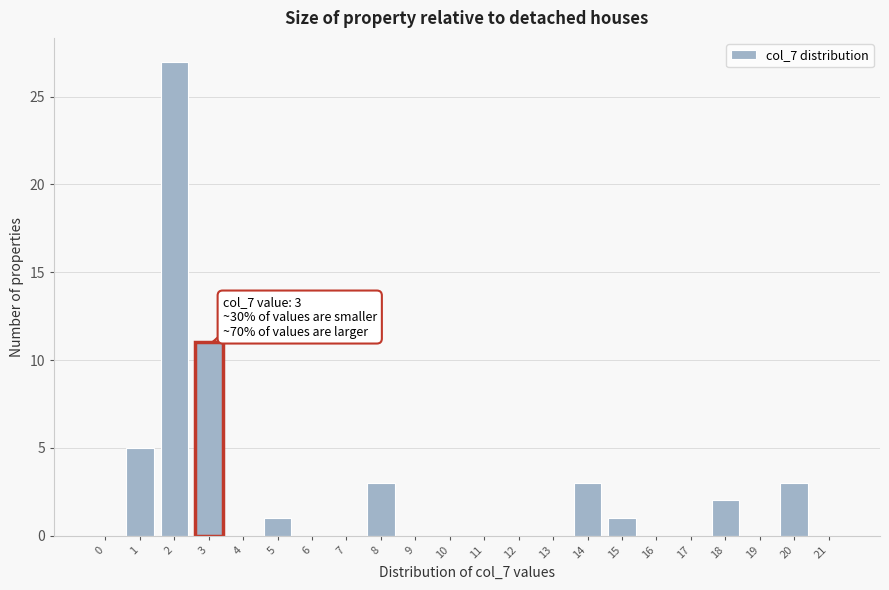

Reading right to left, what are all the values shown in this chart?

21=0	20=3	19=0	18=2	17=0	16=0	15=1	14=3	13=0	12=0	11=0	10=0	9=0	8=3	7=0	6=0	5=1	4=0	3=11	2=27	1=5	0=0